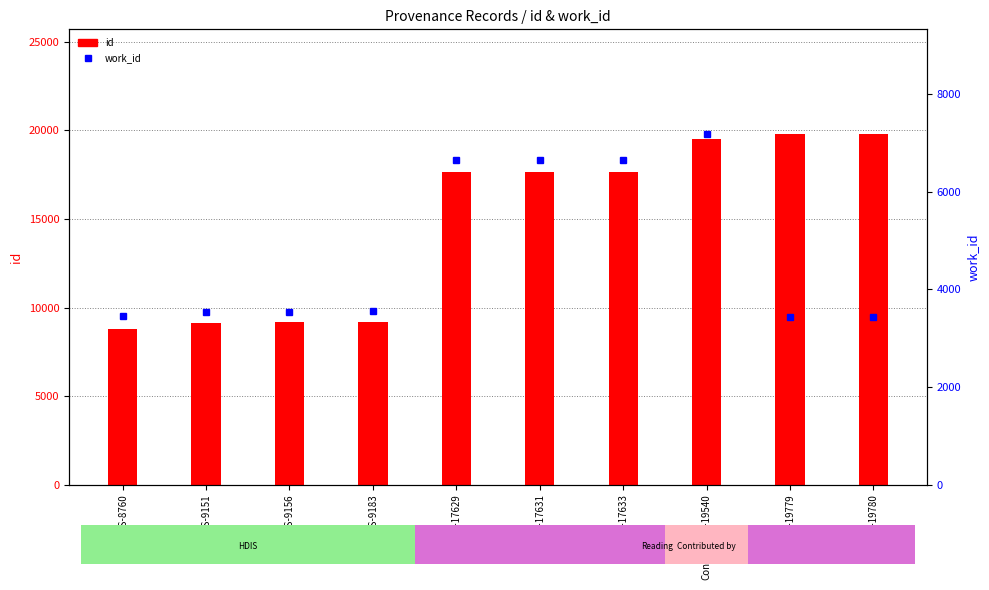

What position from the right is Reading-19780?

1